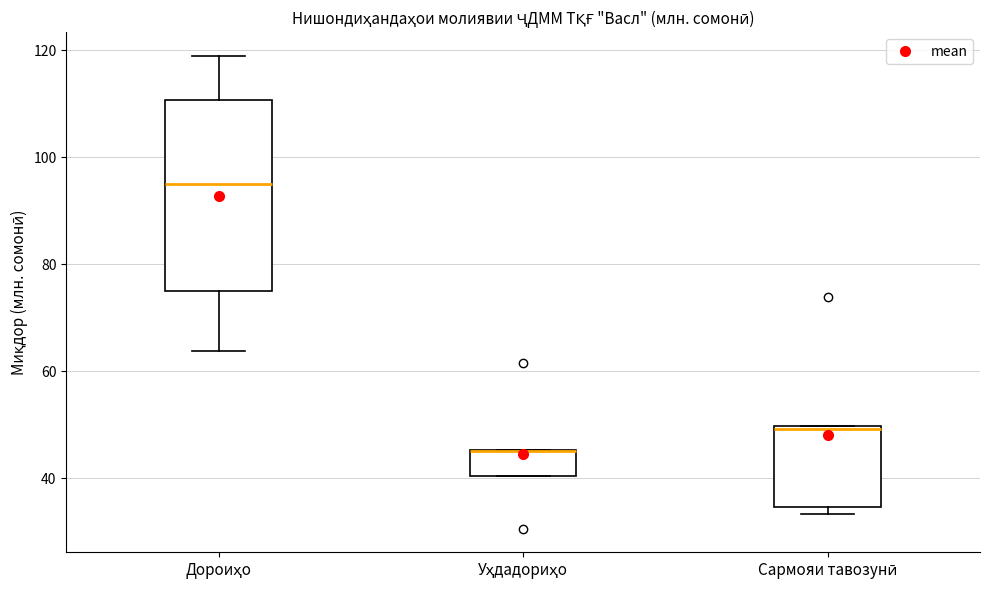

Reading left to right, transcribe this box plot: for each box, give where its median line is, the range the box spans, and where its two whiskers end, as read against the y-axis. The values are not printed on the chart, so give them approximately, as read against the axis.

Дороиҳо: median 94, box 76 to 110, whiskers 64 to 118
Уҳдадориҳо: median 46 (drawn on the box's upper edge), box 40 to 46, whiskers 40 to 46
Сармояи тавозунӣ: median 50, box 34 to 50, whiskers 34 (just below the box's lower edge) to 50